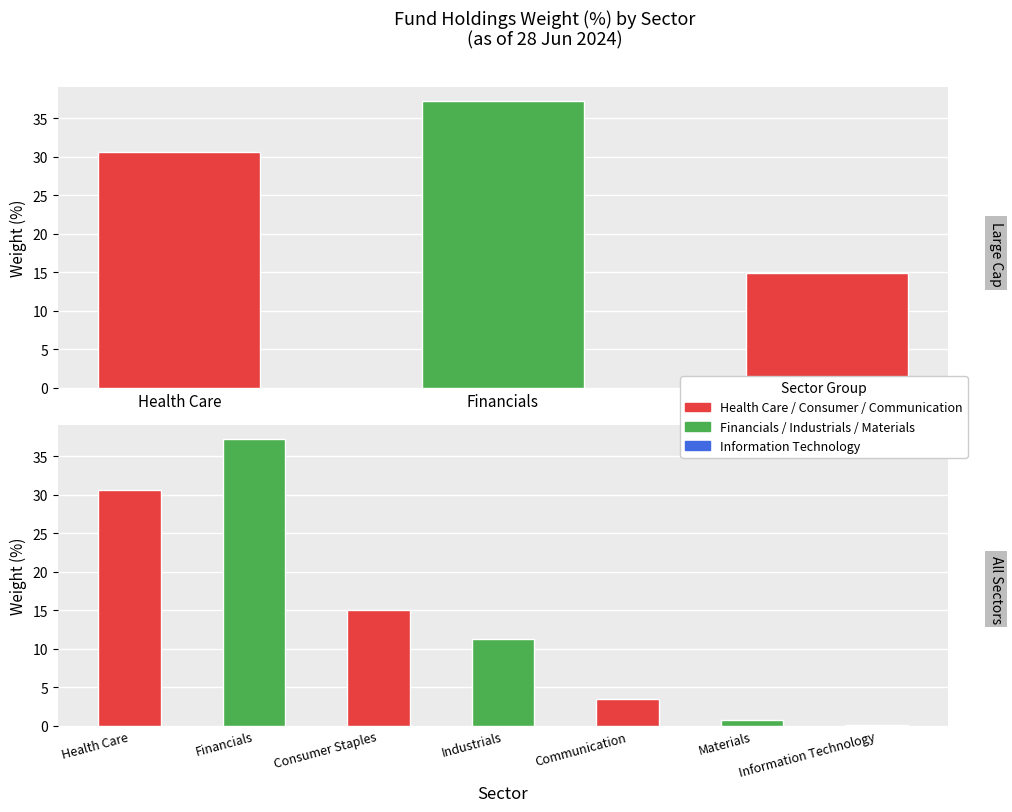

What is the greatest value displayed?

37.2